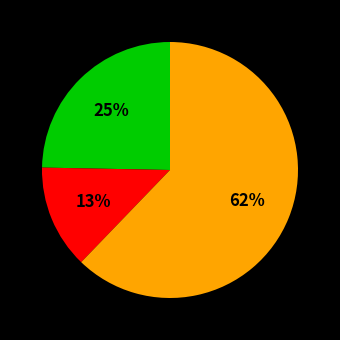

Is there any slice that represents more than half of the pie?

Yes